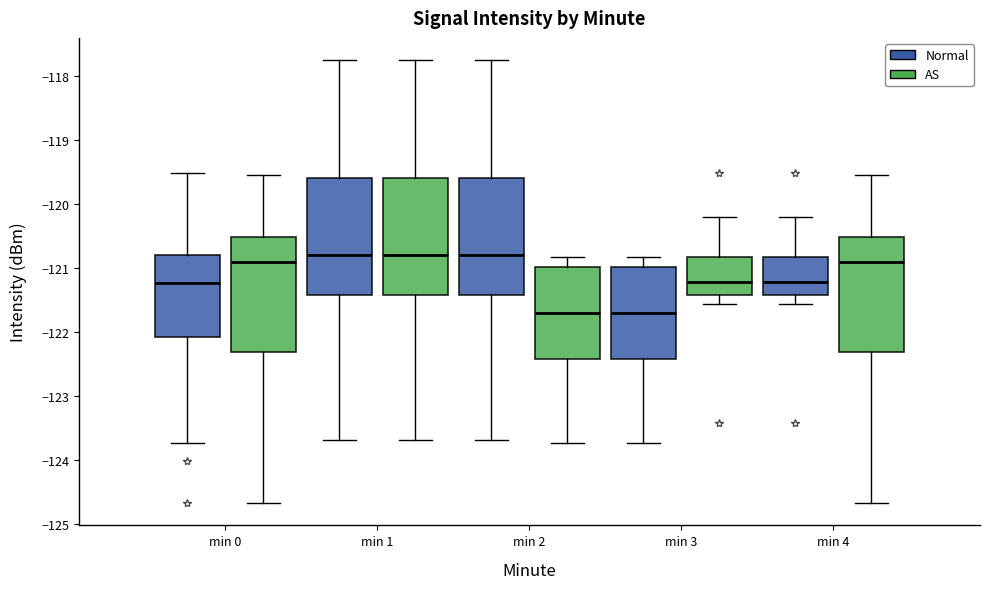

Reading left to right, read every box against the y-axis: the position of its median line, the range the box covers, and the ends of its whiskers. The values are not printed on the chart, so give them approximately, as read against the axis.

min 0 (Normal): median -121.2, box -122.1 to -120.8, whiskers -123.7 to -119.5
min 0 (AS): median -120.9, box -122.3 to -120.5, whiskers -124.7 to -119.6
min 1 (Normal): median -120.8, box -121.4 to -119.6, whiskers -123.7 to -117.8
min 1 (AS): median -120.8, box -121.4 to -119.6, whiskers -123.7 to -117.8
min 2 (Normal): median -120.8, box -121.4 to -119.6, whiskers -123.7 to -117.8
min 2 (AS): median -121.7, box -122.4 to -121.0, whiskers -123.7 to -120.8
min 3 (Normal): median -121.7, box -122.4 to -121.0, whiskers -123.7 to -120.8
min 3 (AS): median -121.2, box -121.4 to -120.8, whiskers -121.6 to -120.2
min 4 (Normal): median -121.2, box -121.4 to -120.8, whiskers -121.6 to -120.2
min 4 (AS): median -120.9, box -122.3 to -120.5, whiskers -124.7 to -119.6